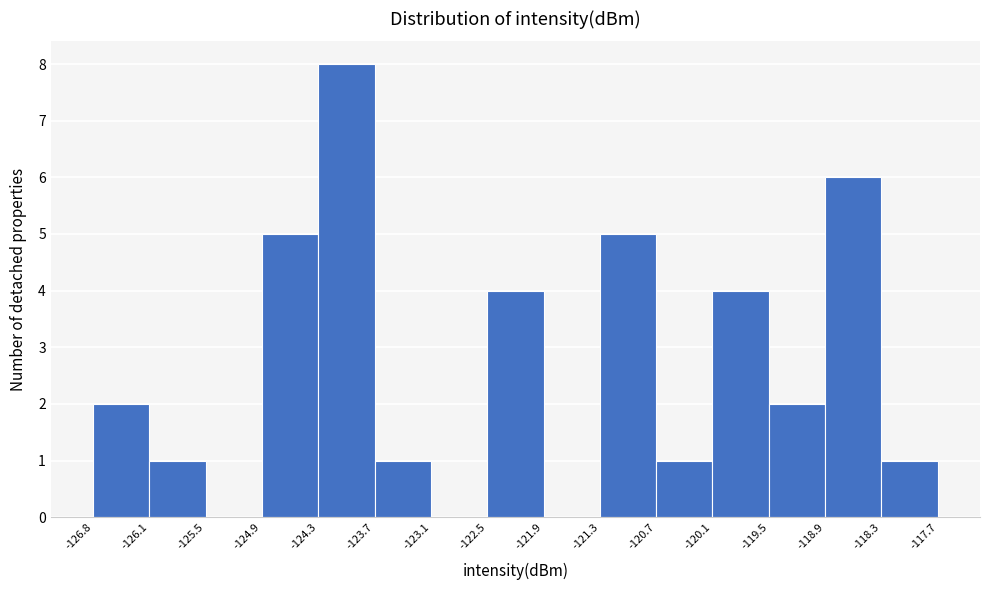

How tall is the bar that spans -123.7 to -123.1 on the x-axis? The values are not printed on the chart, so give them approximately, as read against the axis.

1